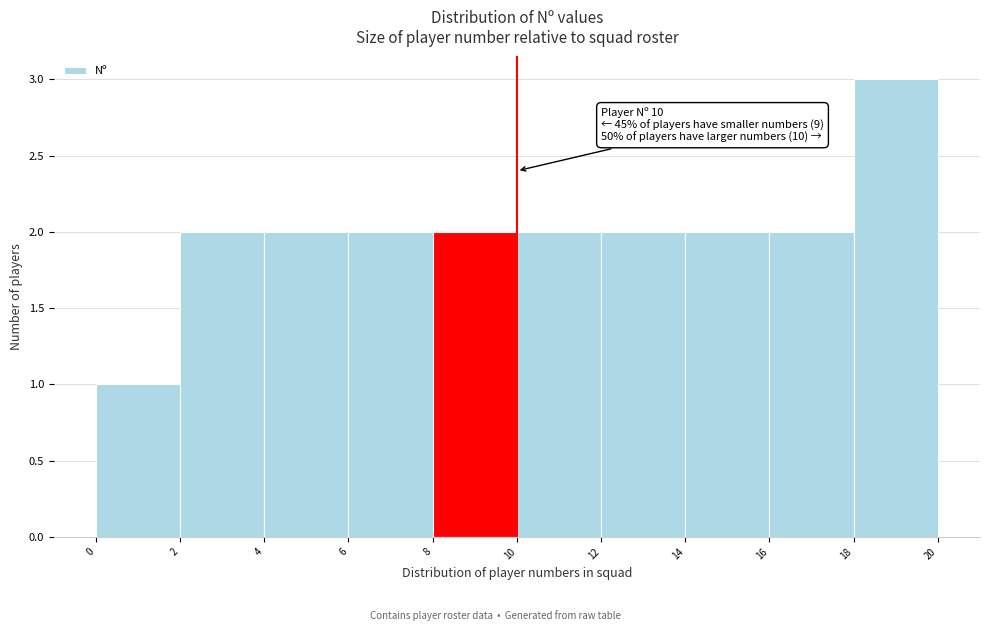

Over which range of the x-axis is the bar tallest?

18 to 20